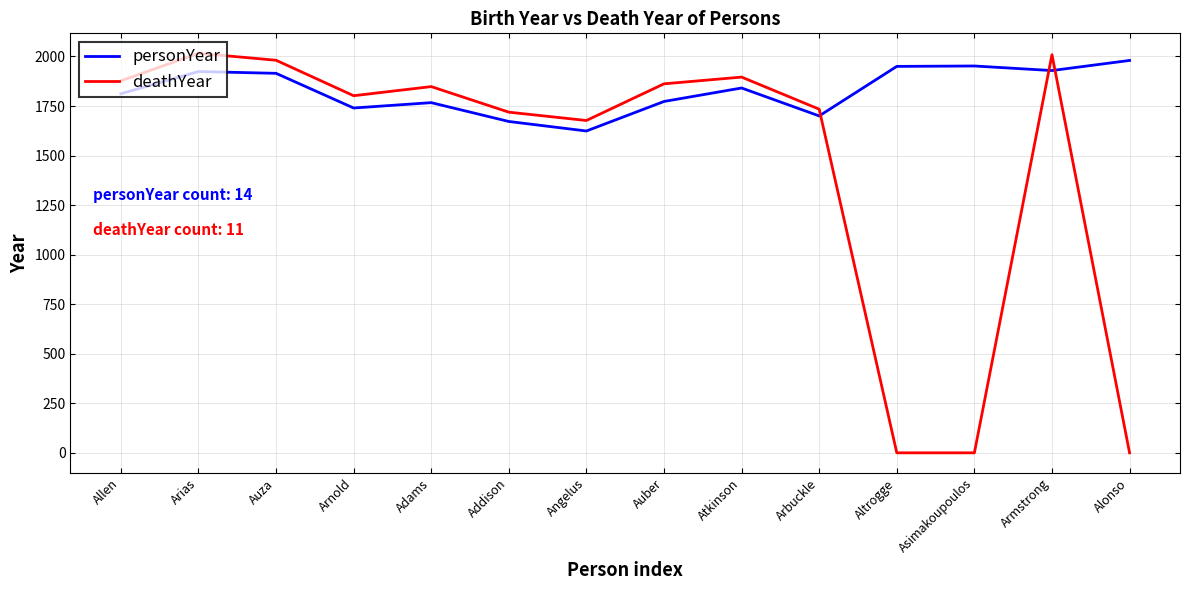

Does the chart display data point markers on the line(s)?

No